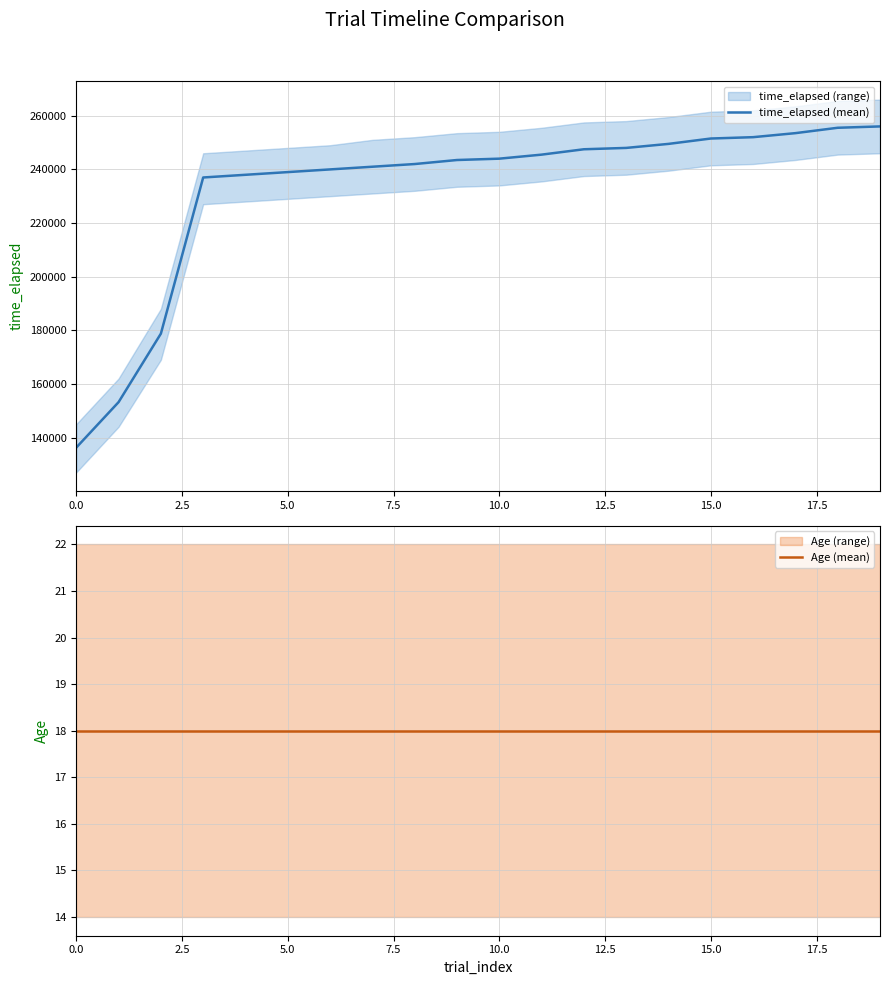

Between 11 and 19, which series saw the biggest shift?

time_elapsed (mean)